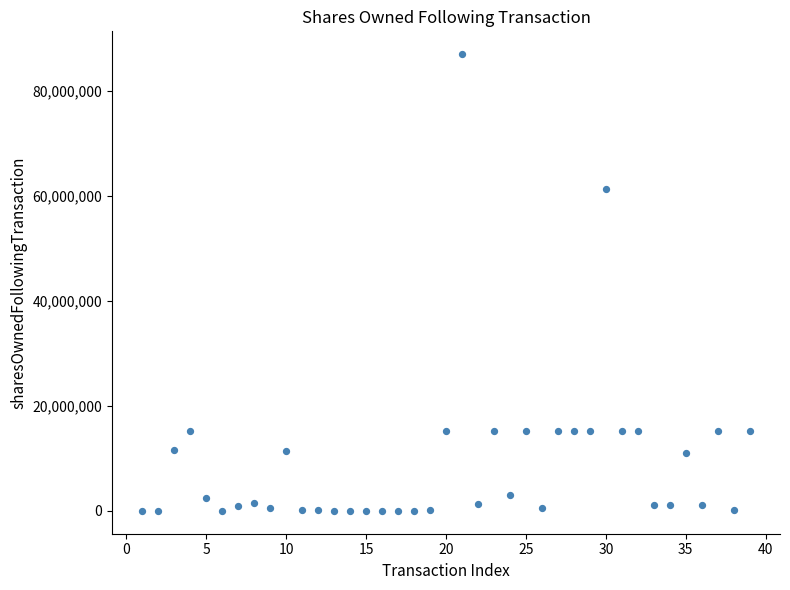

What Y value in the scatter plot is closest to 43531865?

61392221